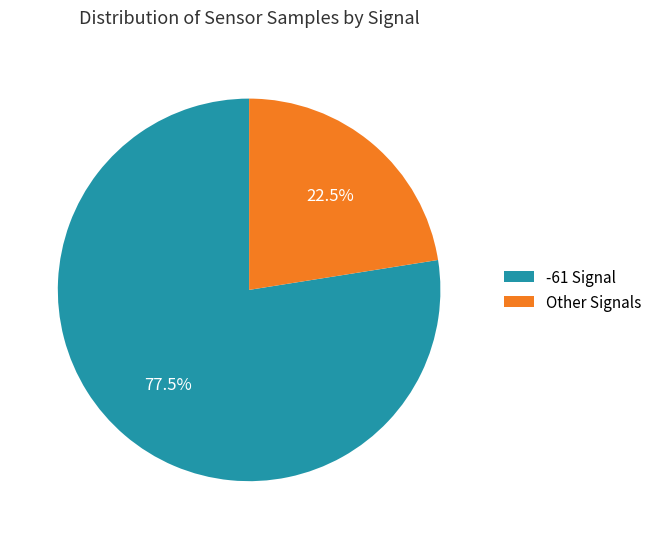

To the nearest percent, what is the average slice percentage?

50%